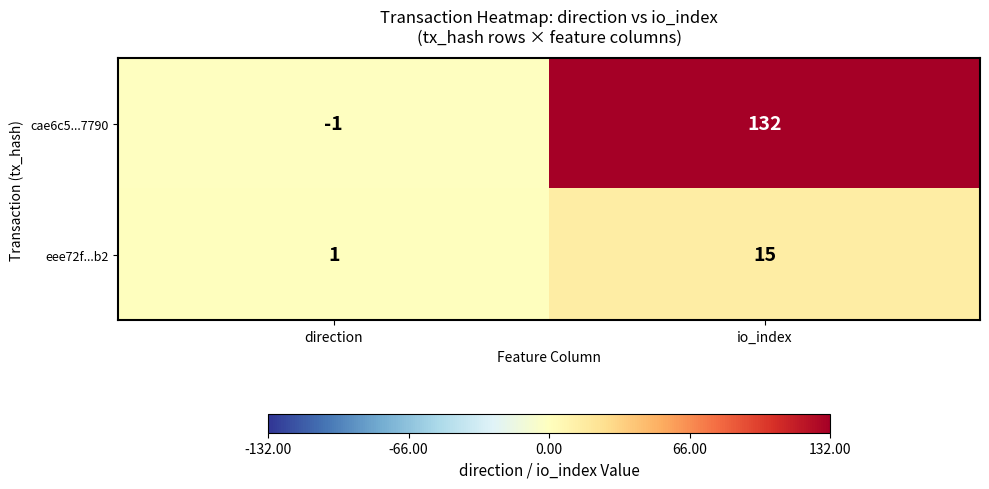

Reading left to right, transcribe all the data shown in this chart.

cae6c5...7790: direction=-1	io_index=132
eee72f...b2: direction=1	io_index=15